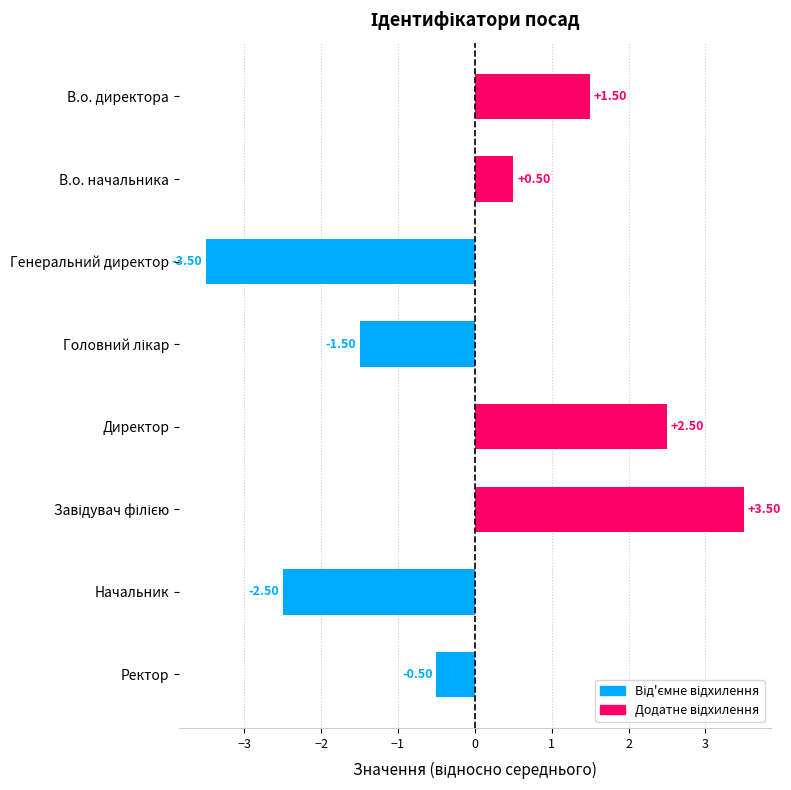

What is the change in value from Генеральний директор to Начальник?

+1.0